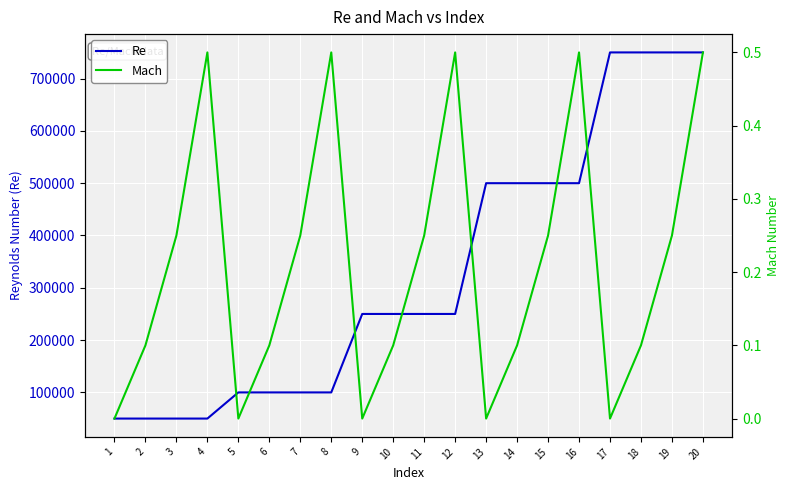

Where is the first local maximum for Mach?

4